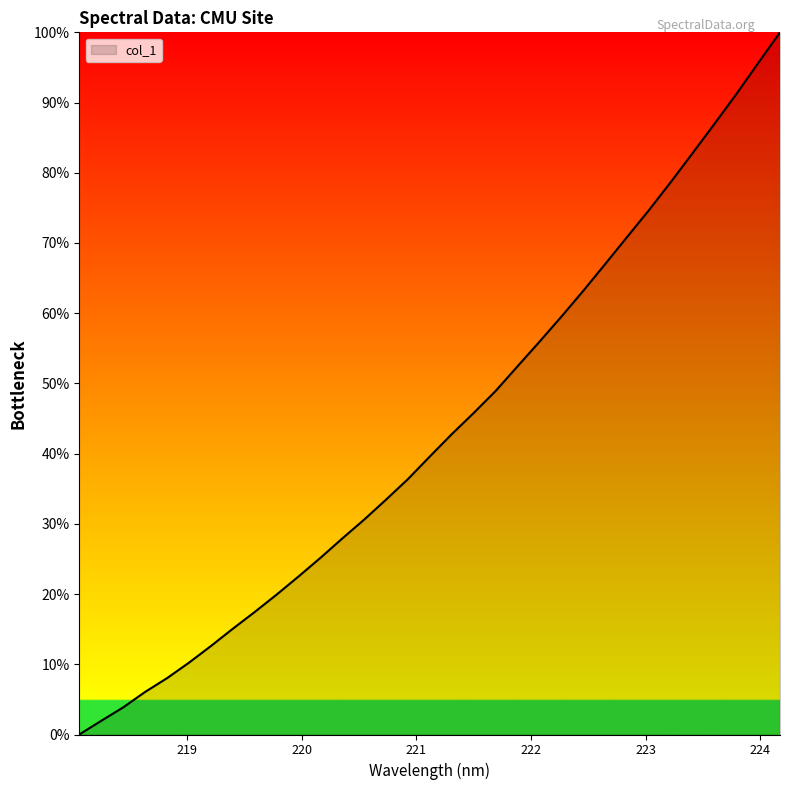

Reading right to left, transcribe all the data shown in this chart.

100.0	95.6	91.2	87.0	82.8	78.6	74.6	70.8	67.0	63.2	59.5	55.9	52.4	48.9	45.8	42.8	39.6	36.4	33.5	30.6	27.9	25.2	22.5	19.9	17.4	15.1	12.6	10.2	8.0	6.1	3.9	1.9	0.0